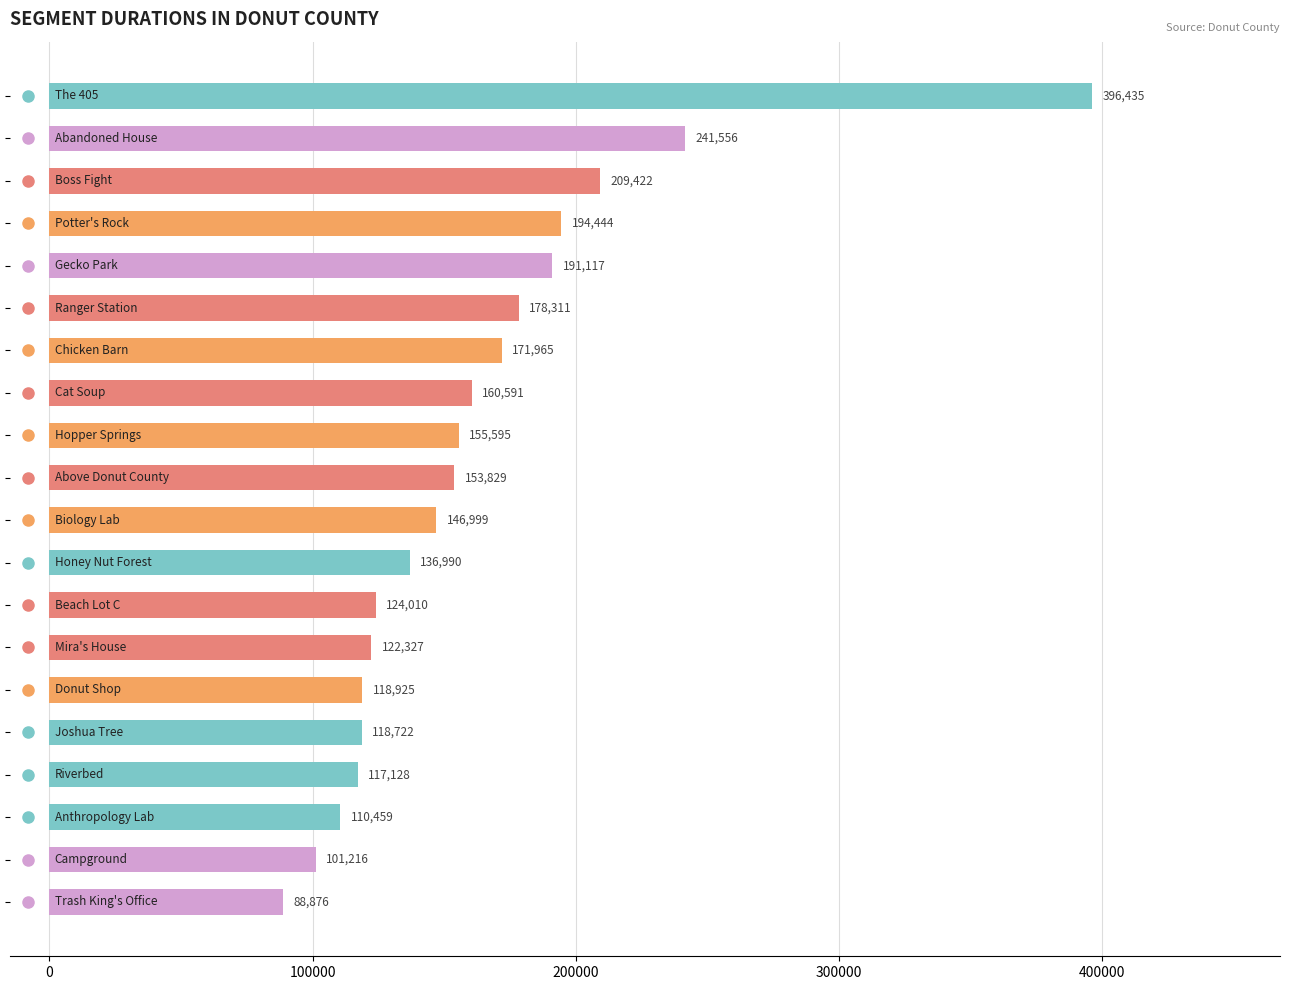

What is the smallest value displayed?

88876